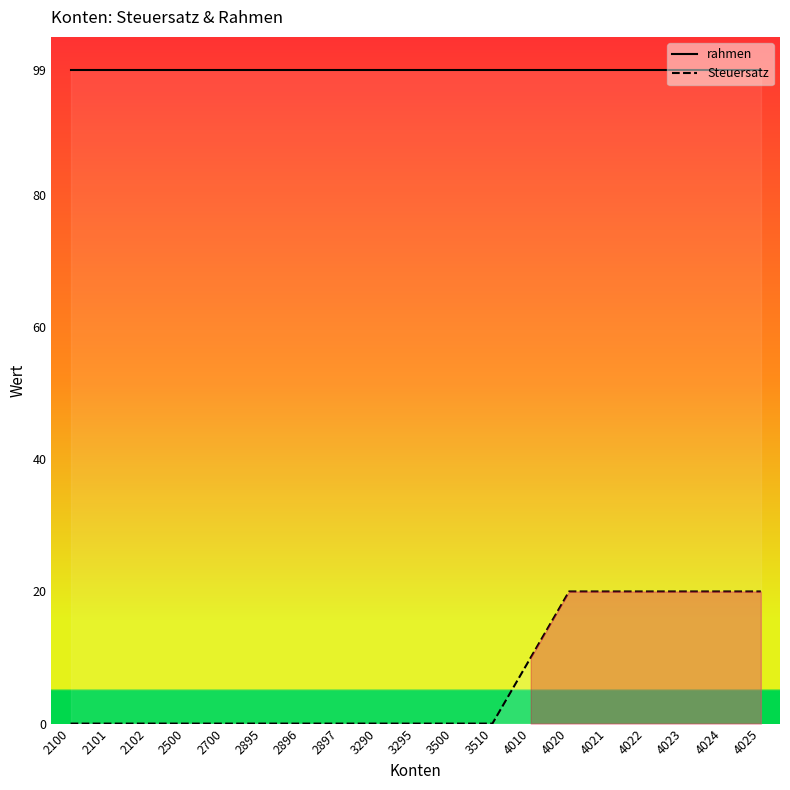

How many lines are shown in the chart?

2